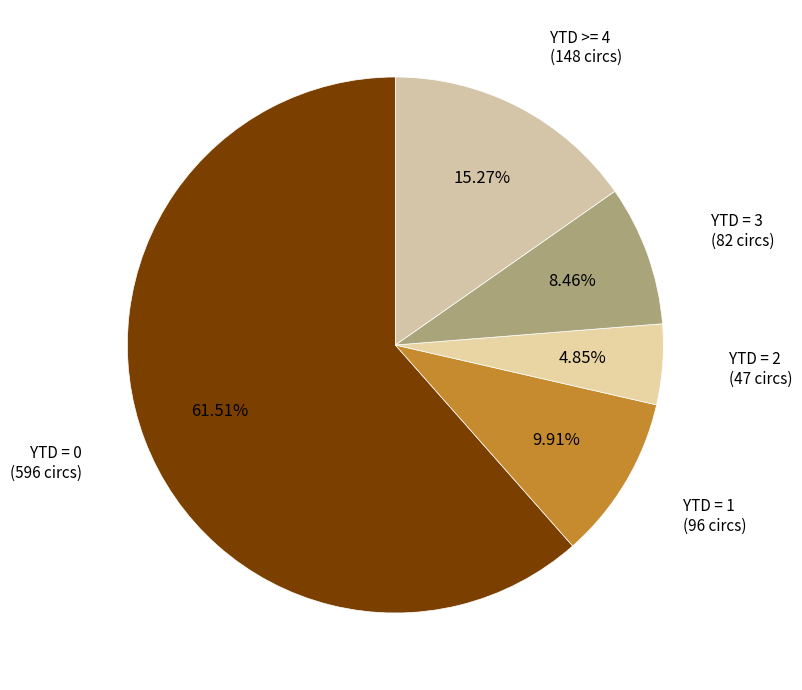

How many segments does this pie chart have?

5